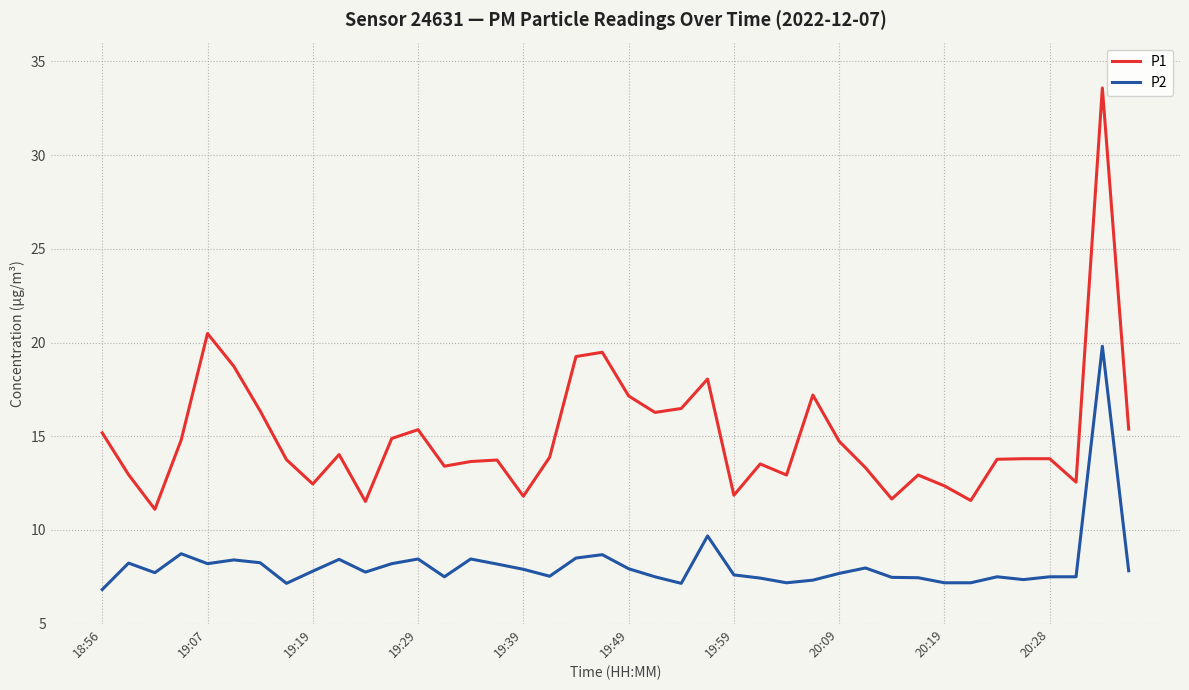

True or false: P2 and P1 intersect in this chart.

False